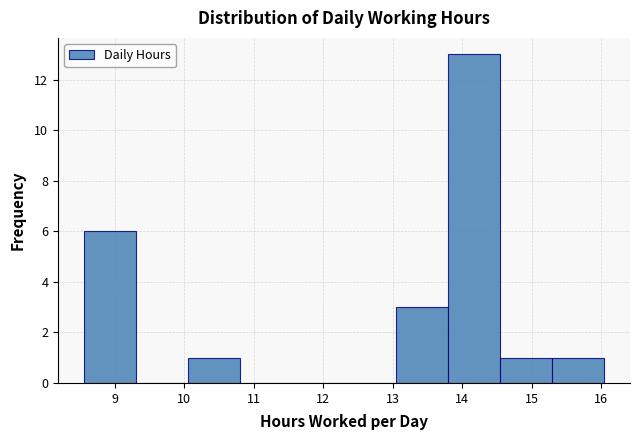

Reading left to right, transcribe this chart: for each bar, give the range it covers on the x-axis and its height. Neither the bar edges nor the heights are printed on the chart, so give them approximately, as read against the axes.

8.6 to 9.3: 6
9.3 to 10.1: 0
10.1 to 10.8: 1
10.8 to 11.6: 0
11.6 to 12.3: 0
12.3 to 13.0: 0
13.0 to 13.8: 3
13.8 to 14.5: 13
14.5 to 15.3: 1
15.3 to 16.0: 1